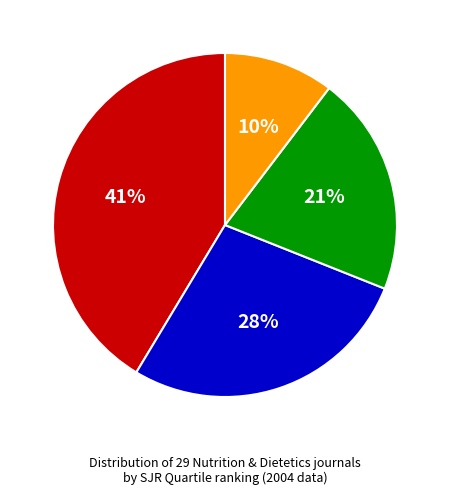

Does Q1 account for over 50% of the chart?

No